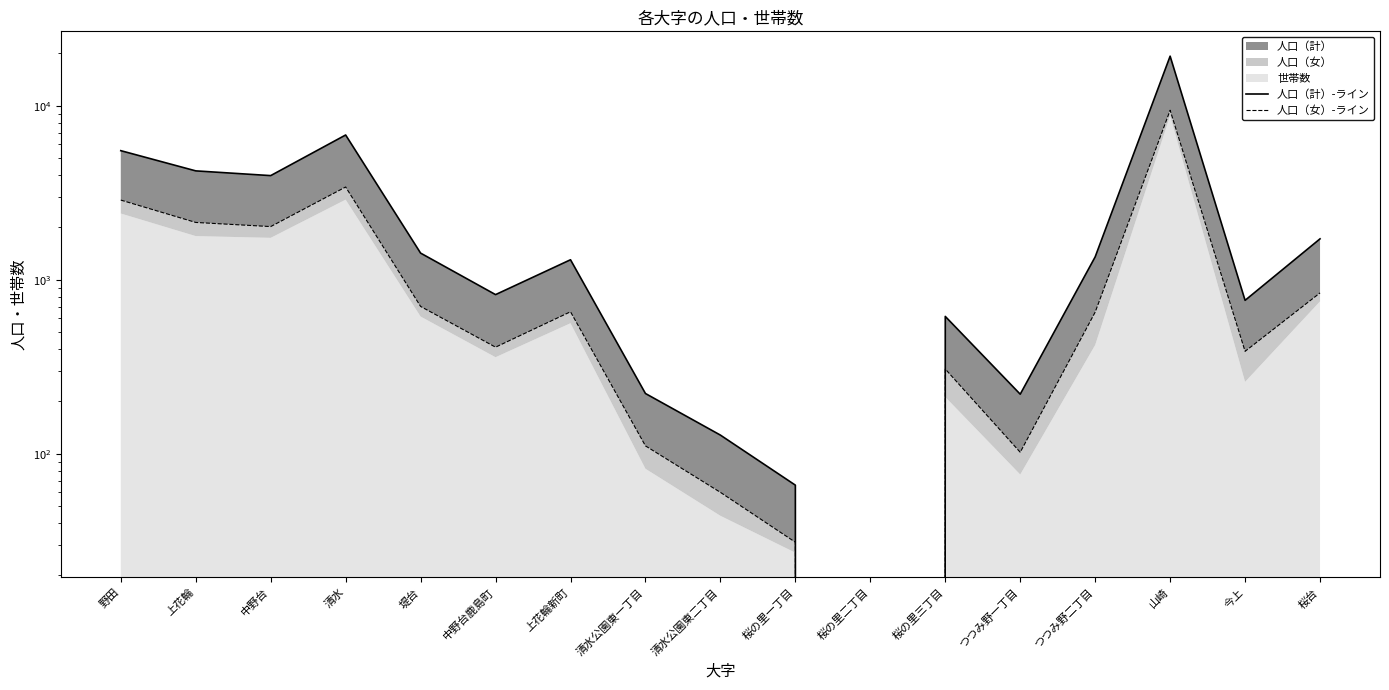

Which series has the largest total across all categories?

人口（計）-ライン